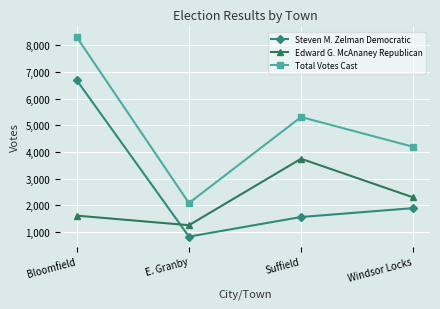

What is the label of the 2nd point from the right?

Suffield